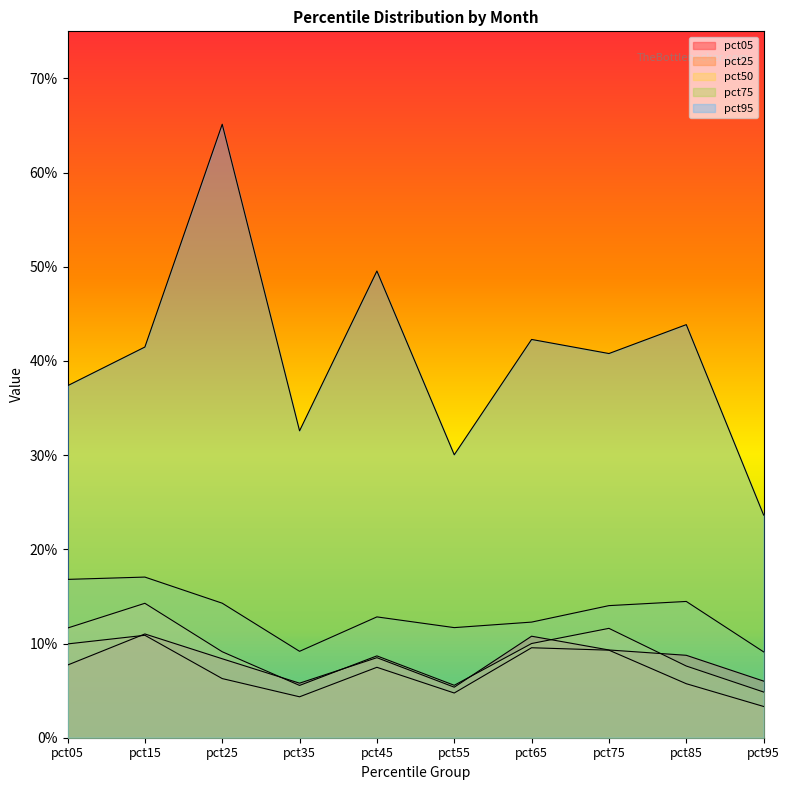

True or false: pct25 and pct50 cross at least once.

False